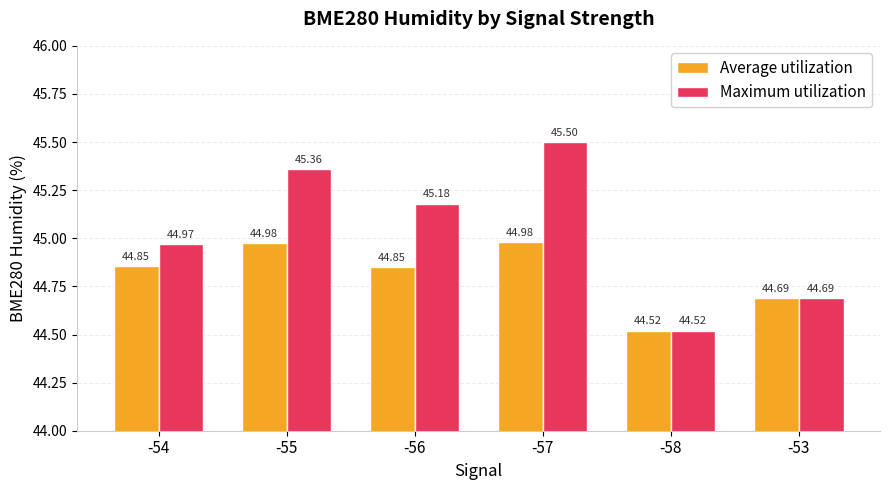

Rank the categories by Maximum utilization value from lowest to highest.

-58, -53, -54, -56, -55, -57